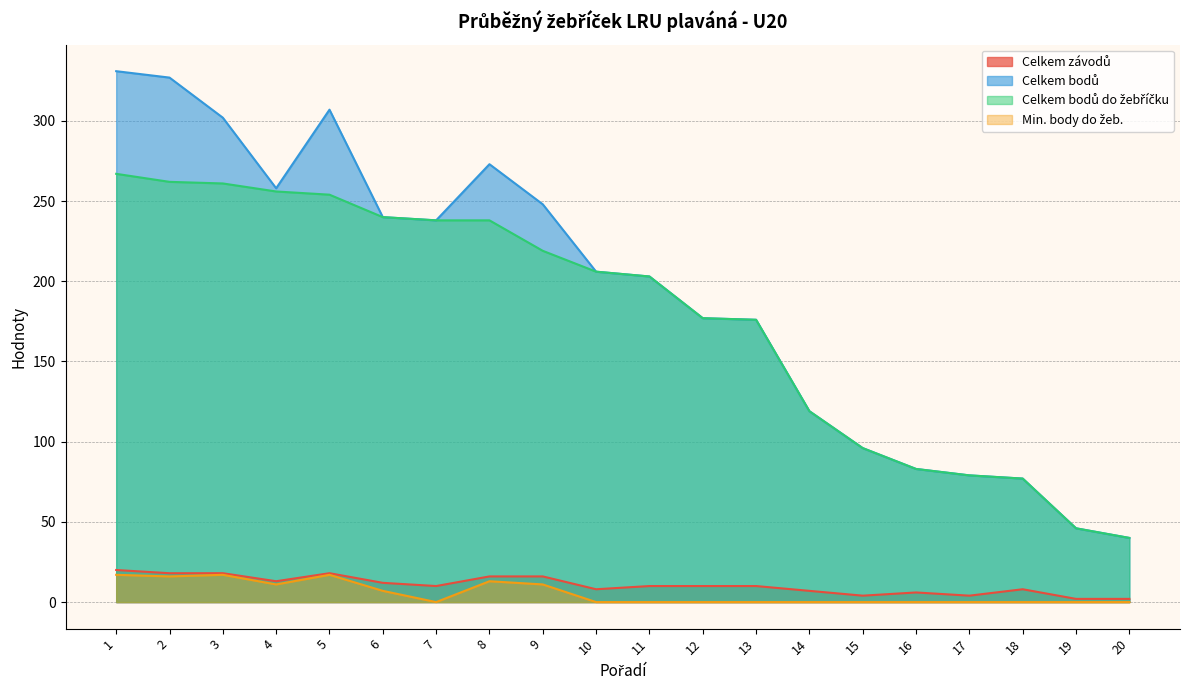

Read the Celkem bodů value at 2, to the nearest 50.

350